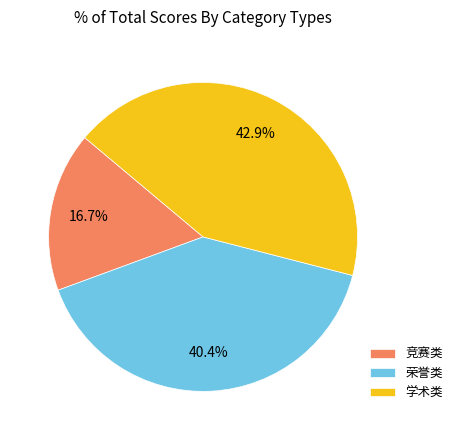

How many slices are in this pie chart?

3